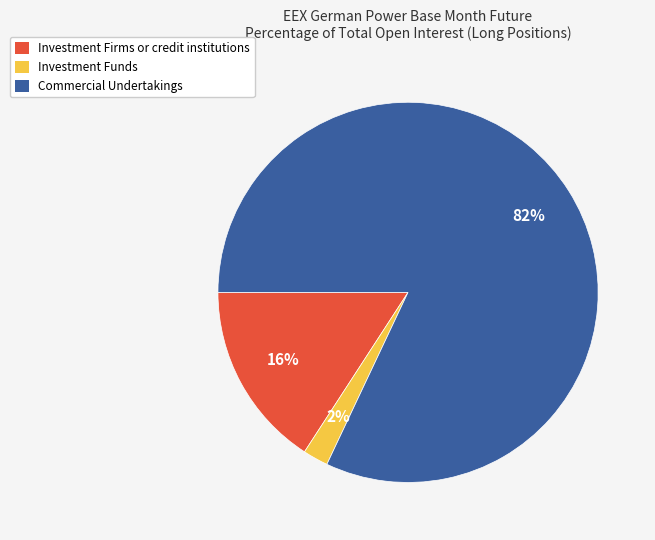

Which has a higher value, Investment Firms or credit institutions or Commercial Undertakings?

Commercial Undertakings